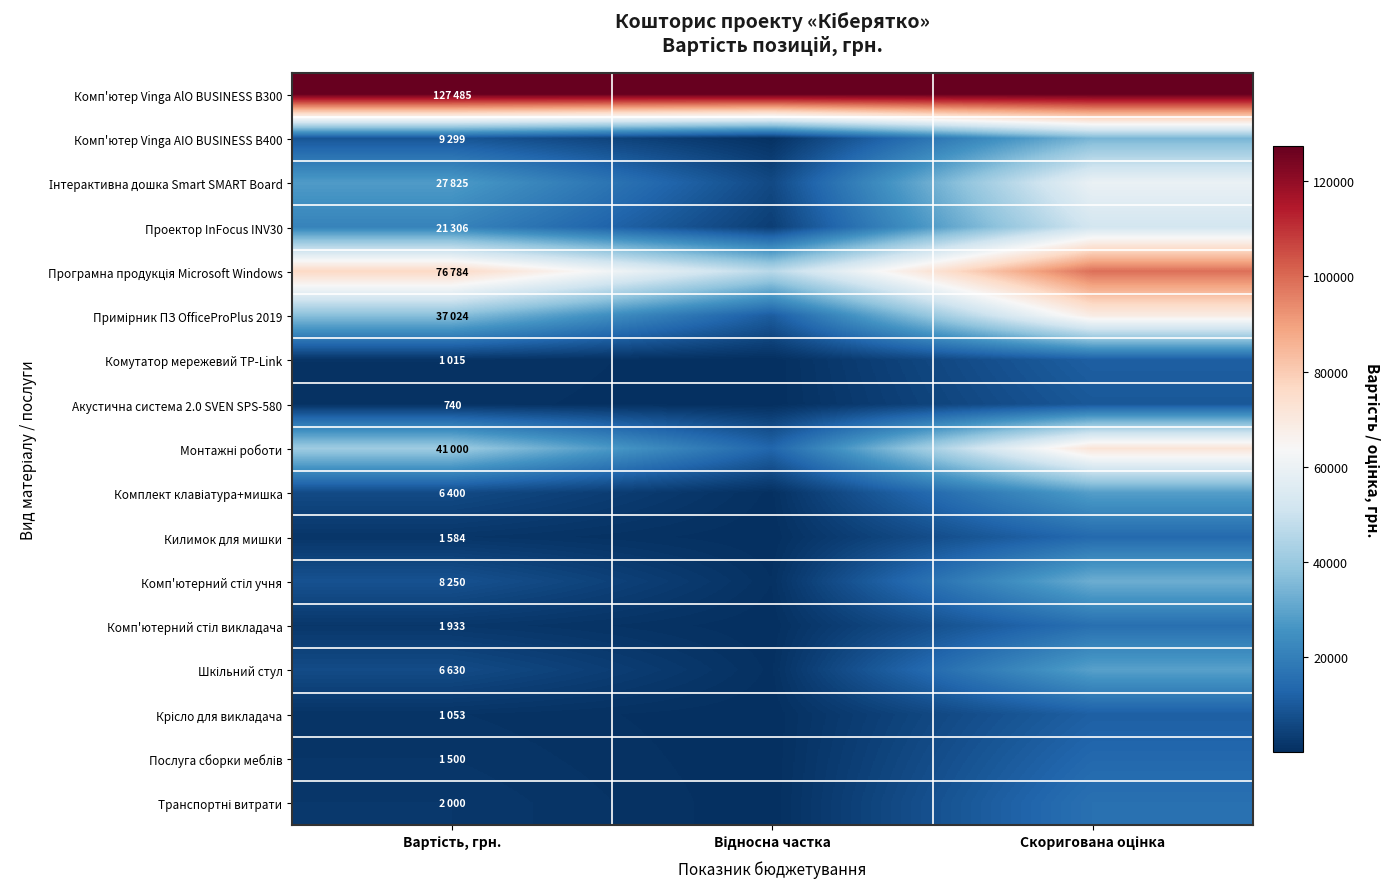

Which category has the highest value in the Комп'ютер Vinga AIO BUSINESS B400 series?

Скоригована оцінка